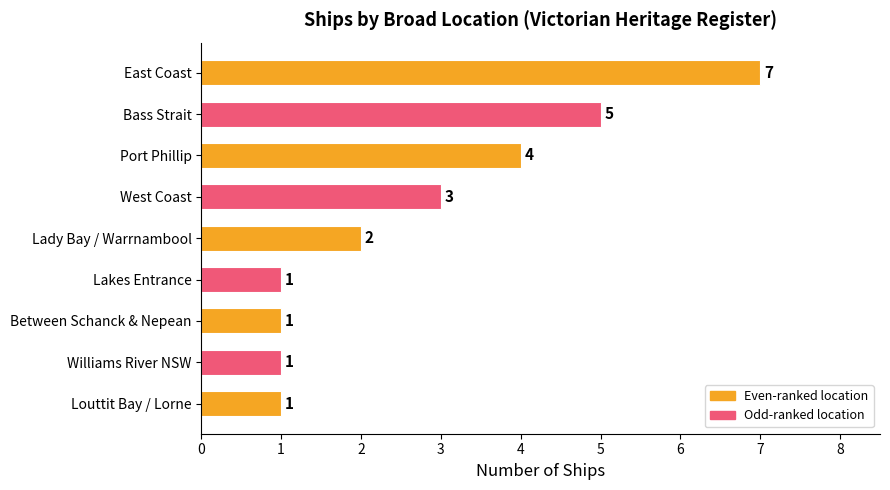

Where is the data nearest to the value 4?

Port Phillip